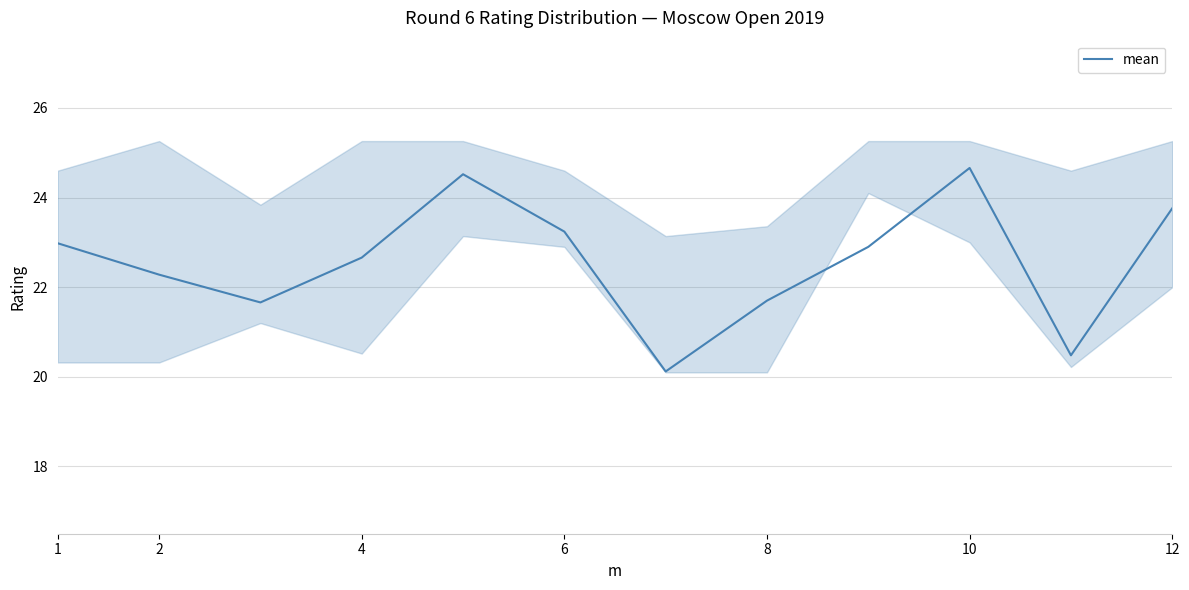

What is the difference between the second highest and minimum values?

4.4